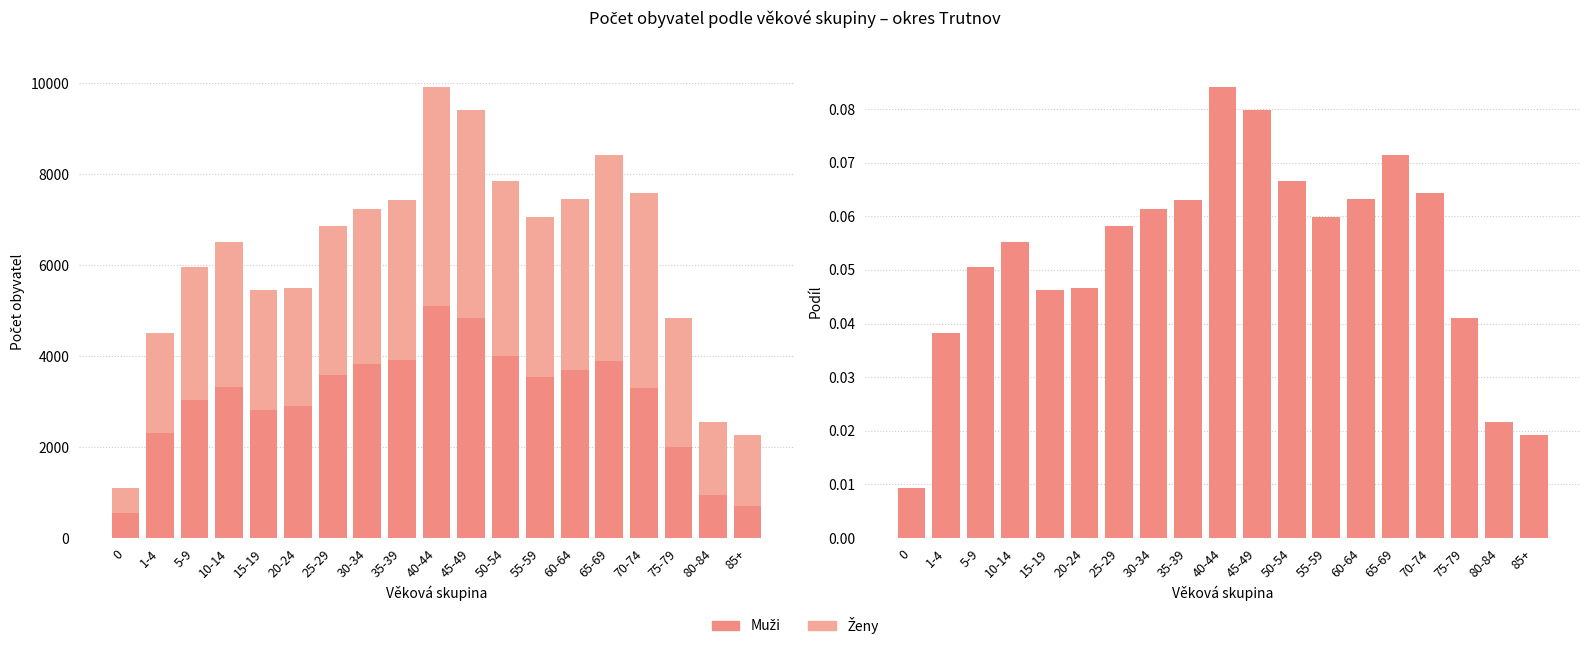

What is the label of the 14th bar from the right?

20-24